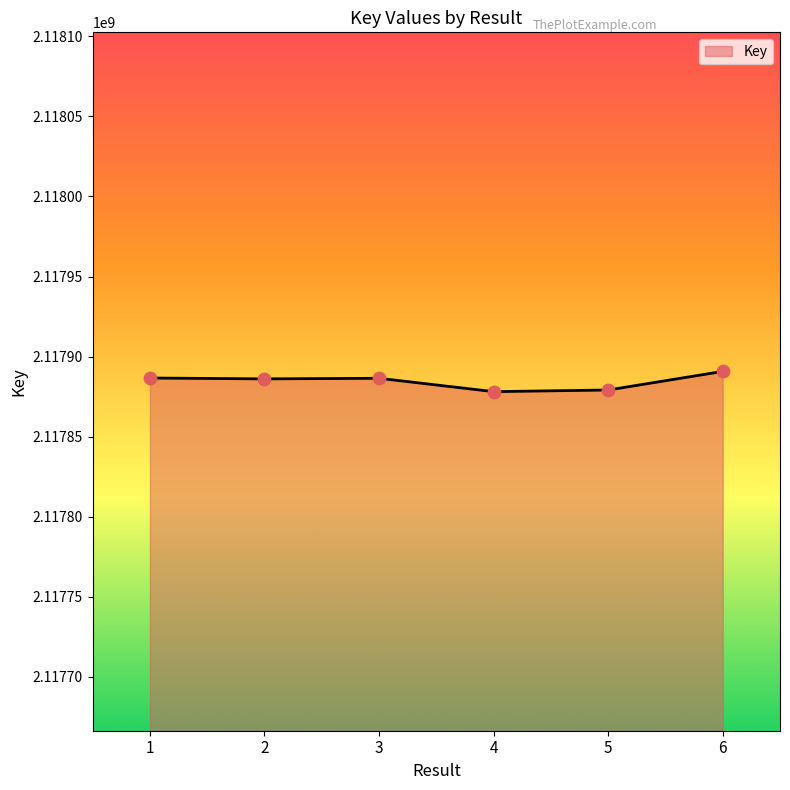

What is the ratio of the value at 1 to the value at 5?

1.0